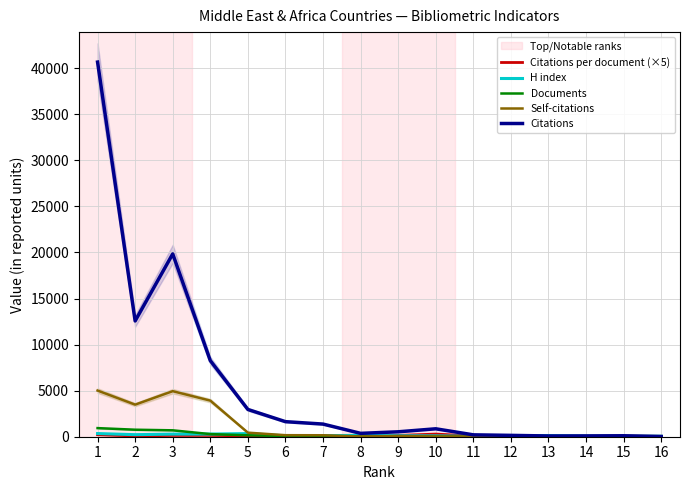

What is the difference between the Citations values at 9 and 8?

169.0